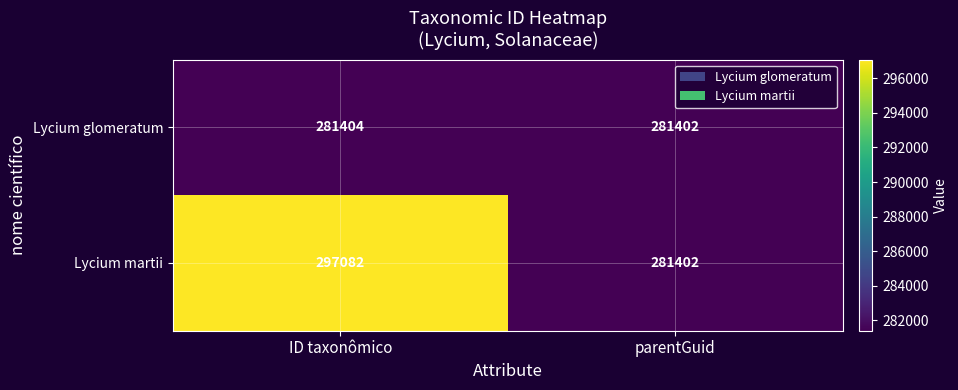

Count the number of data series in this chart.

2